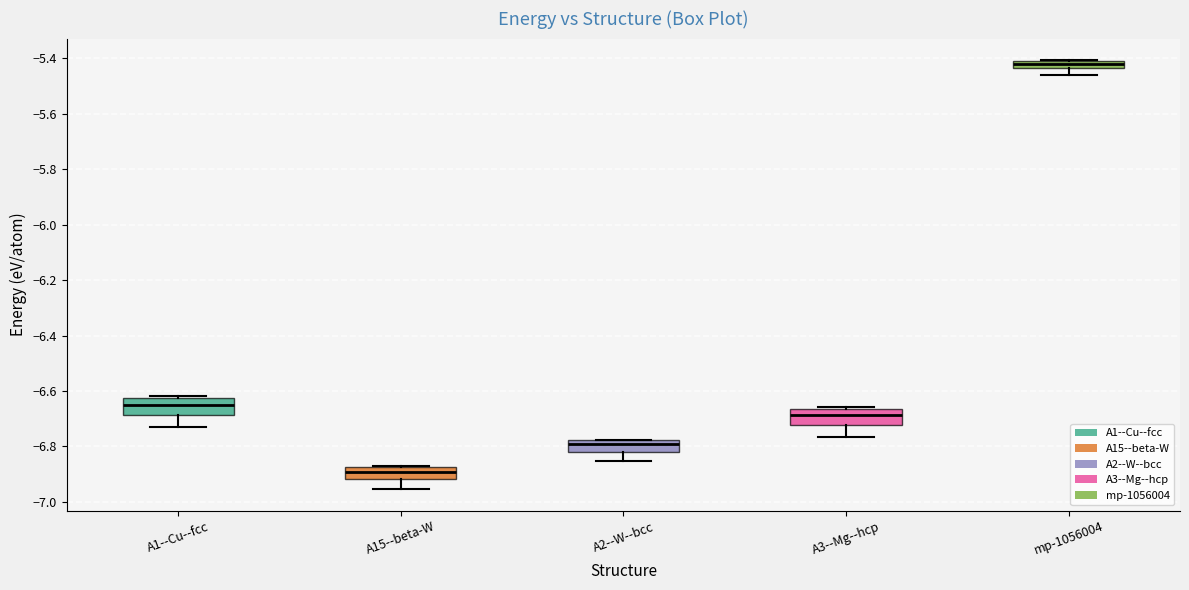

Where does the median line of the box for A15--beta-W sit on the y-axis? The values are not printed on the chart, so give them approximately, as read against the axis.

-6.90